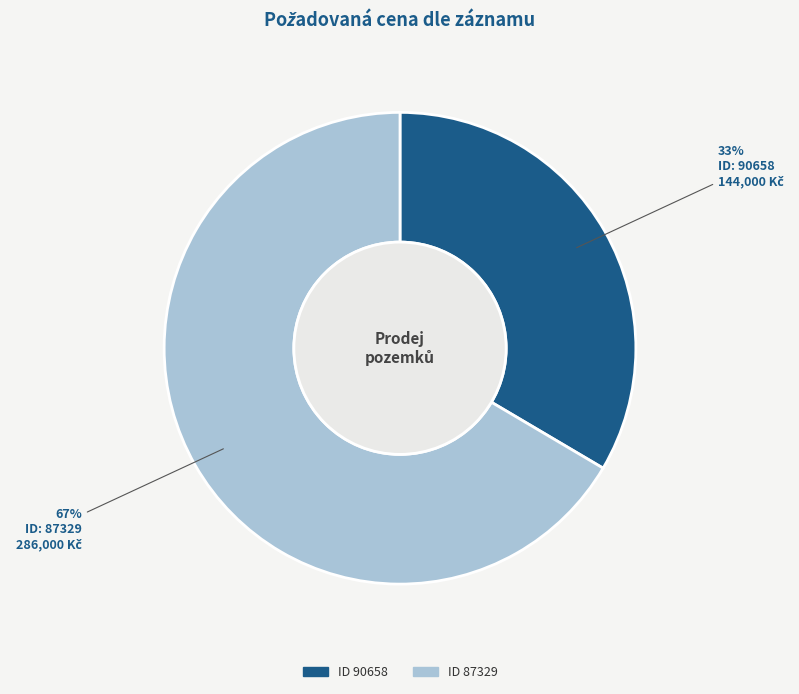

Is there any slice that represents more than half of the pie?

Yes